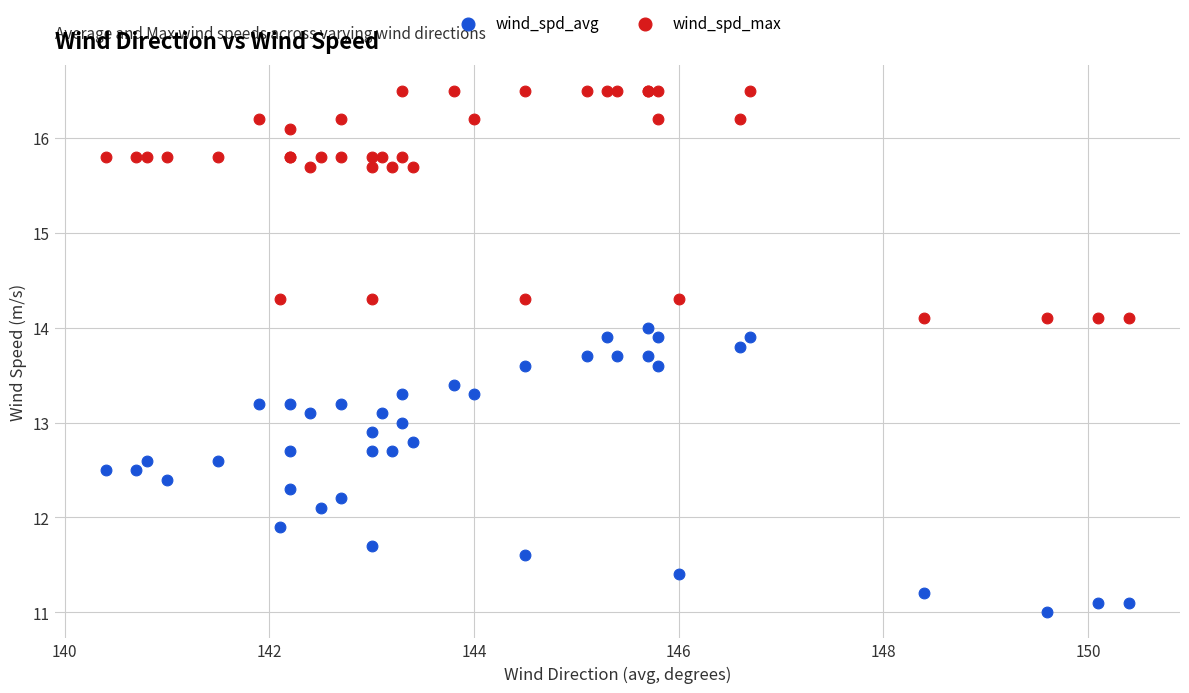

Which series reaches the maximum Y coordinate?

wind_spd_max